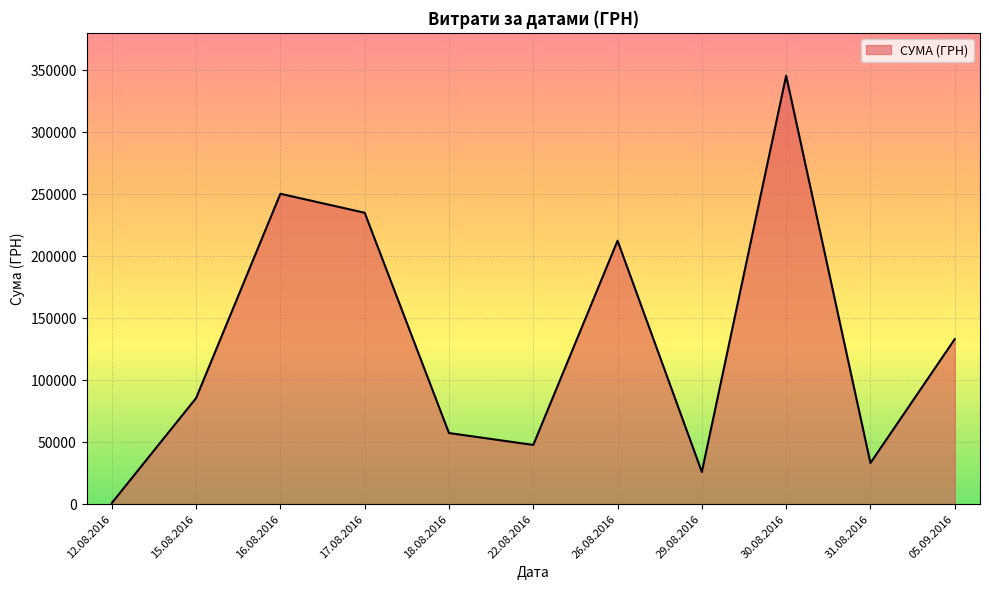

Approximately how many times larger is the value at 26.08.2016 compared to 18.08.2016?

3.7